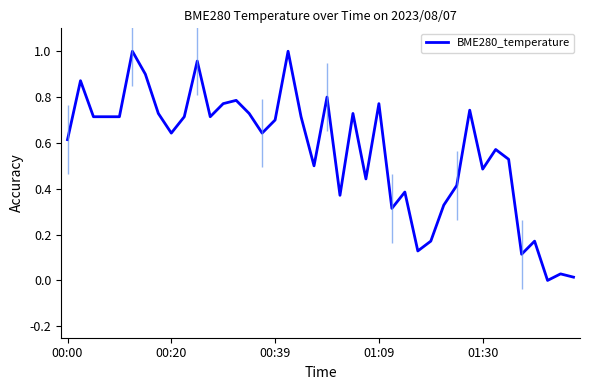

How many positive values are there?

39